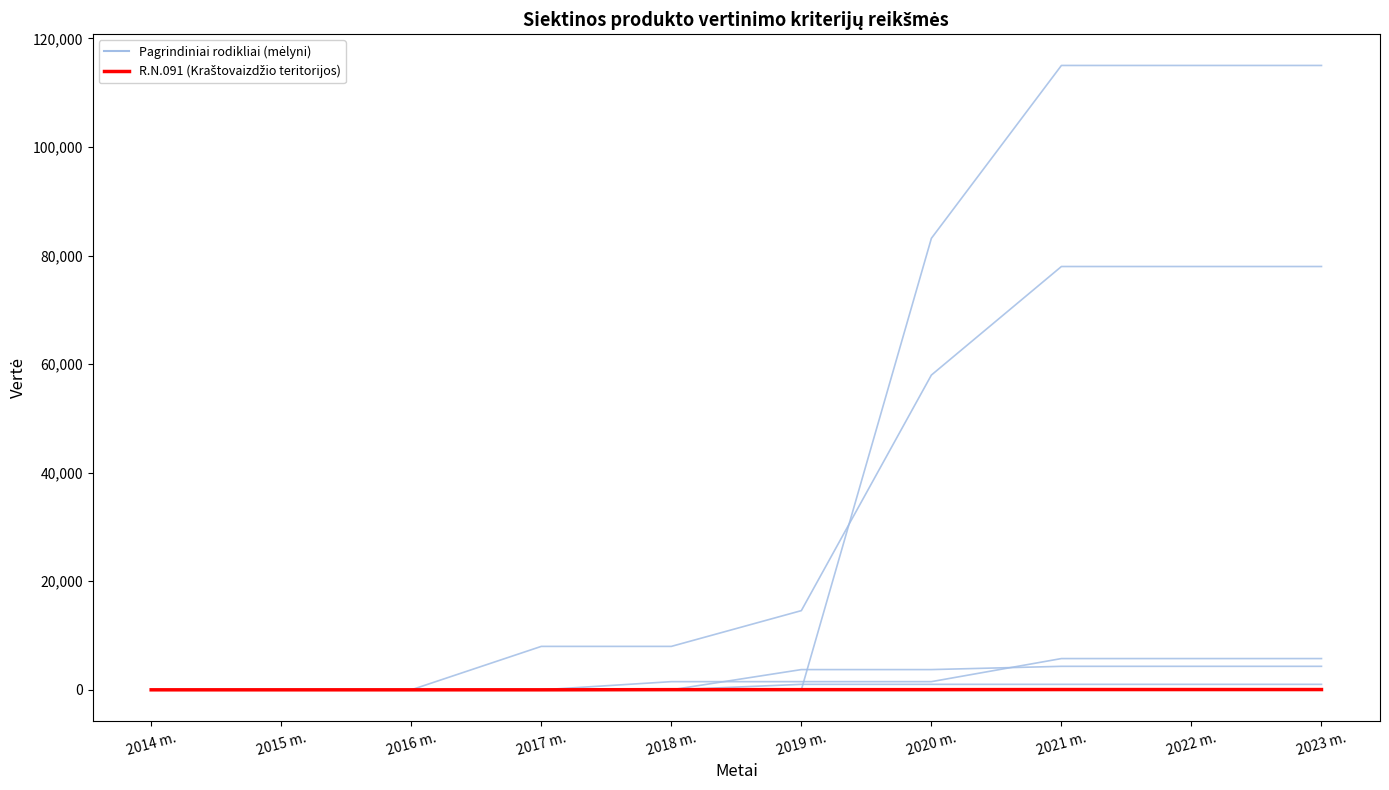

What is the greatest value displayed?

115029.8